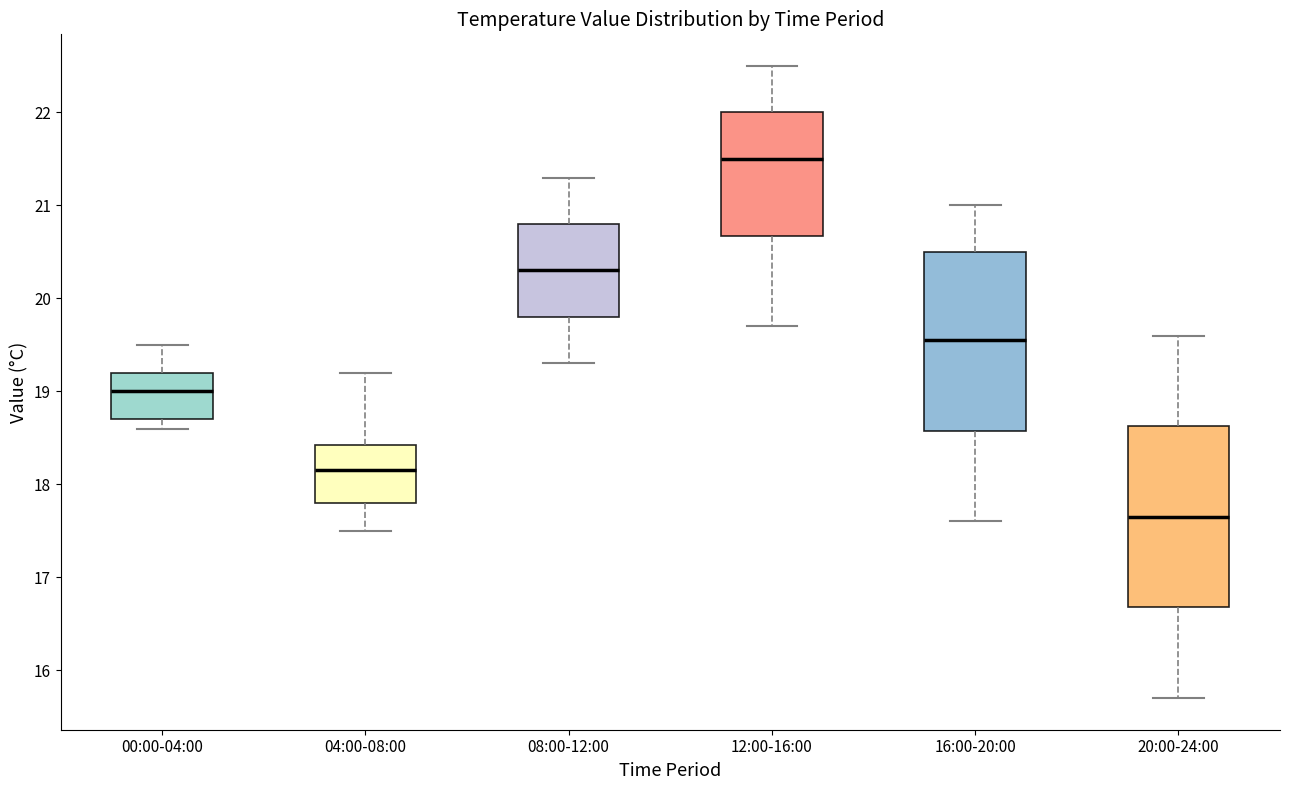

Where does the lower whisker of the box for 16:00-20:00 end on the y-axis? The values are not printed on the chart, so give them approximately, as read against the axis.

17.6